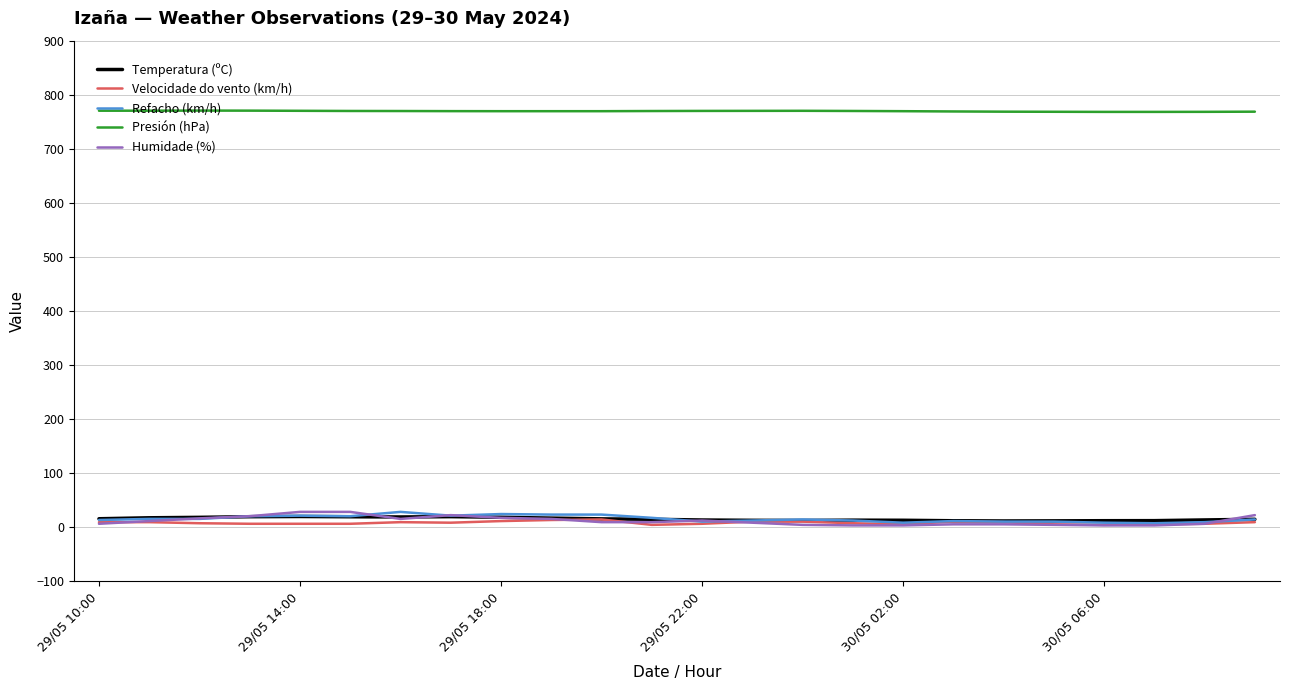

What is the maximum value for Presión (hPa)?

770.6